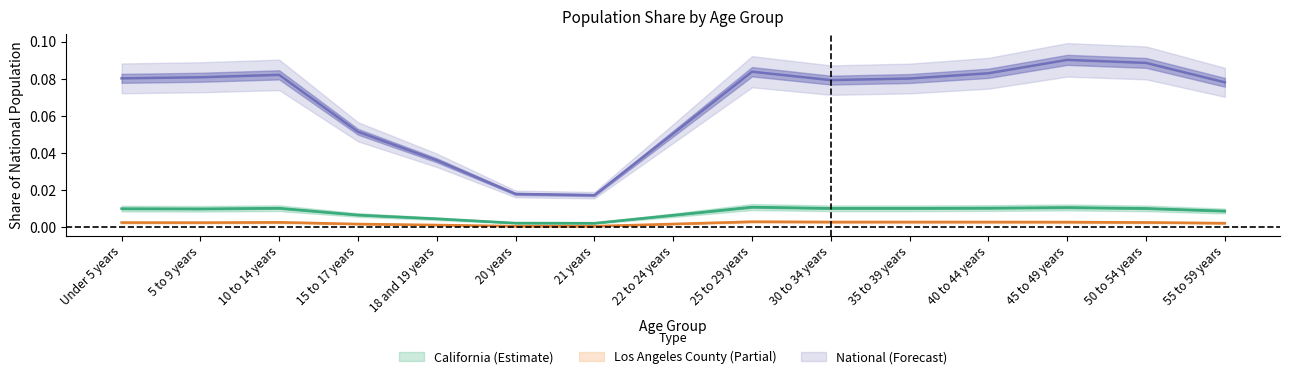

True or false: National has a value of 0.1 at 22 to 24 years.

True